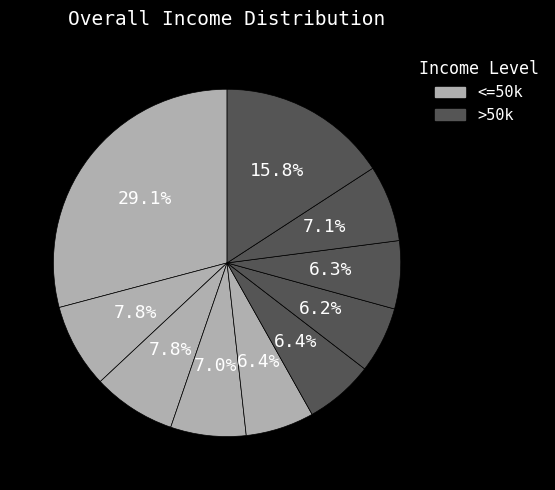

How many slices are in this pie chart?

10